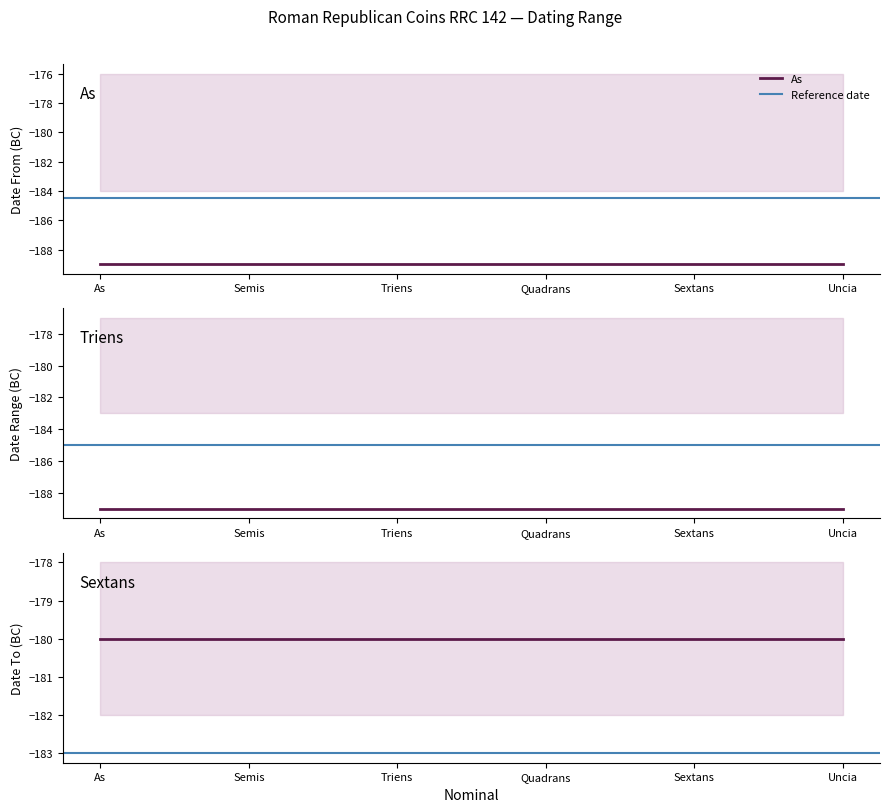

Which category has the highest value across all series?

As